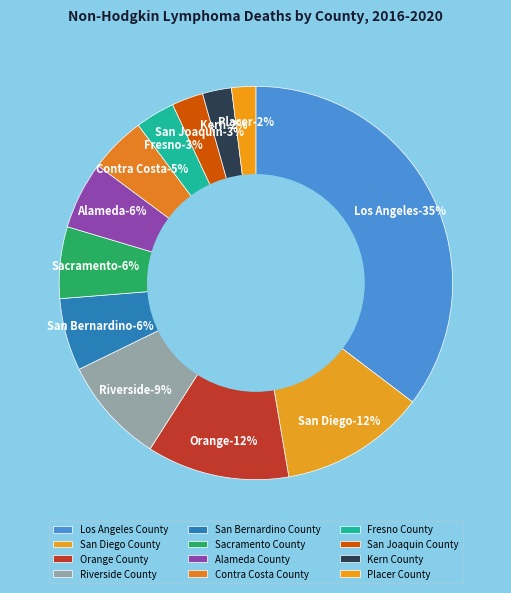

Is there any slice that represents more than half of the pie?

No